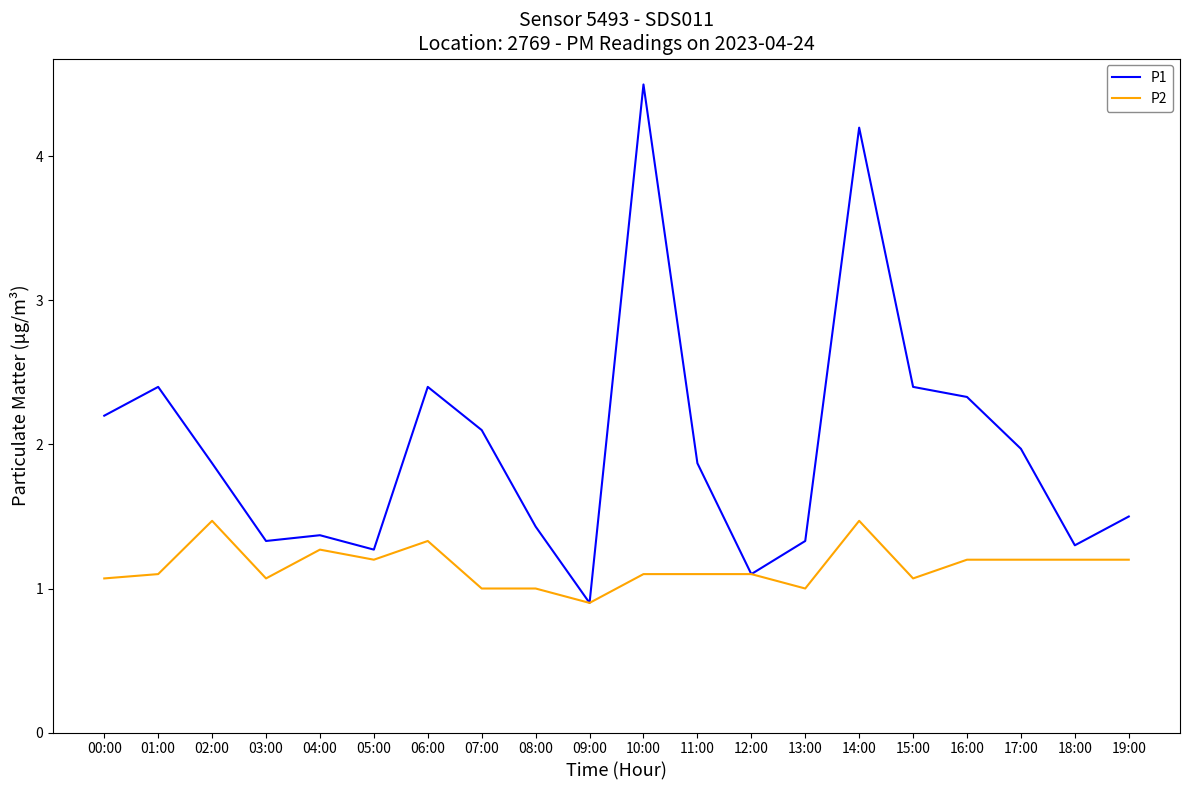

What is the difference between the second highest and minimum values in the P1 series?

3.3